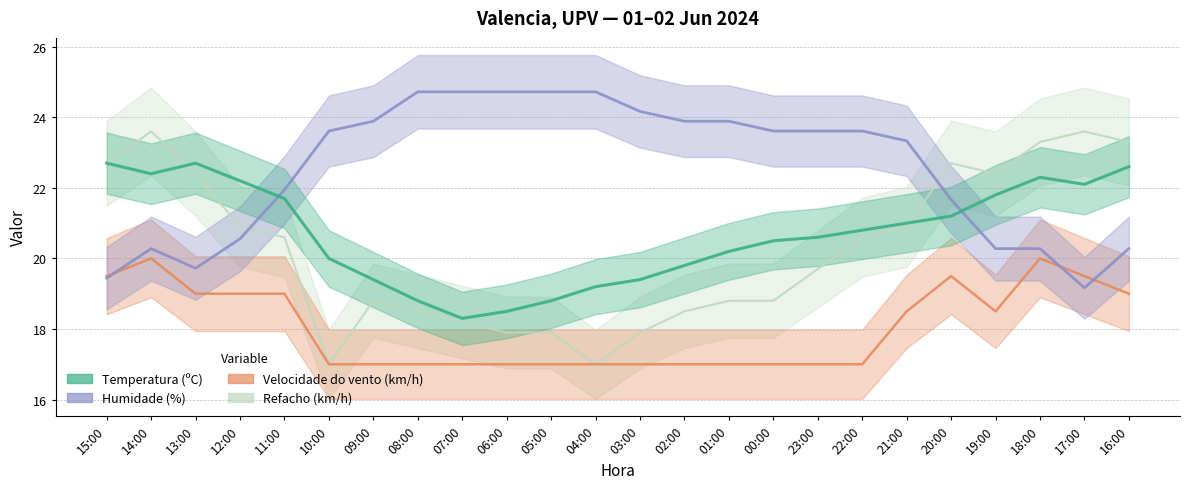

The value of Refacho (km/h) at 18:00 is 8.6. True or false?

False